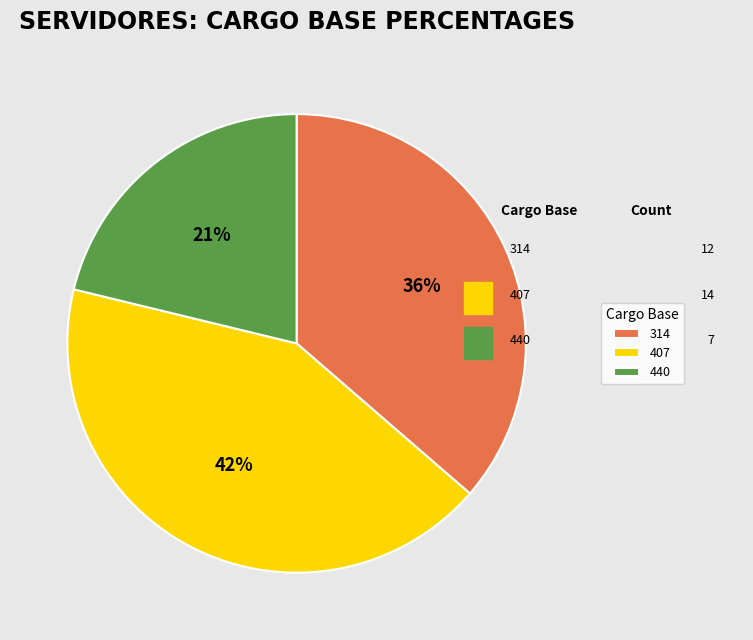

To the nearest percent, what portion does 440 represent?

21%